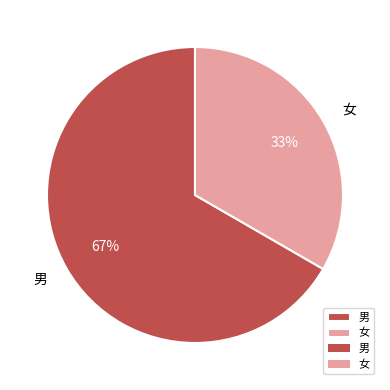

Rank the categories by value from highest to lowest.

男, 女